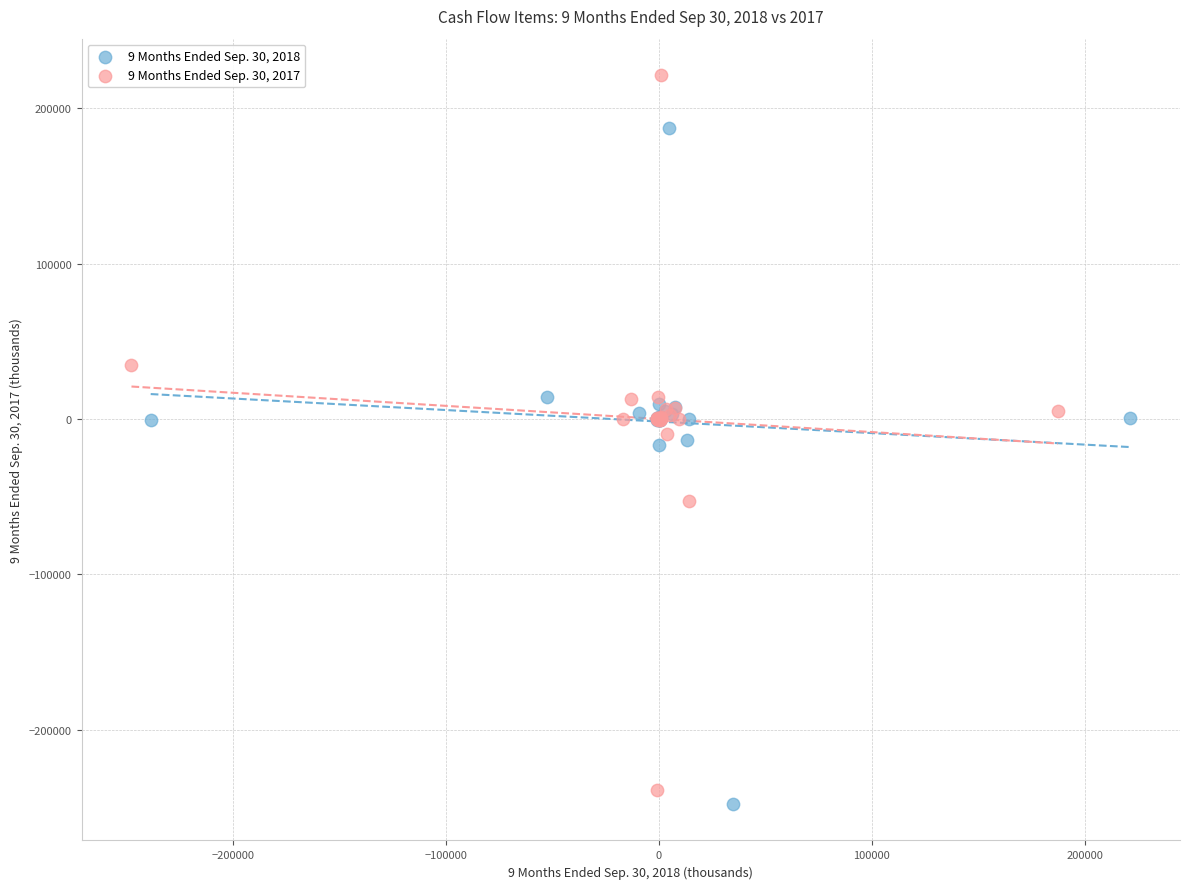

What are all the series names shown in the legend?

9 Months Ended Sep. 30, 2018, 9 Months Ended Sep. 30, 2017